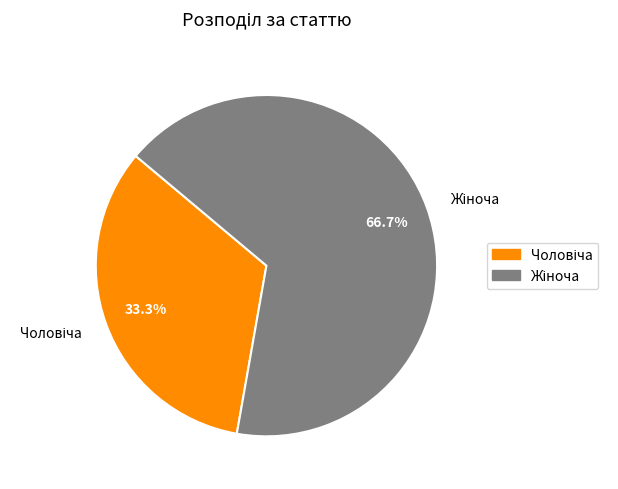

Is there any slice that represents more than half of the pie?

Yes